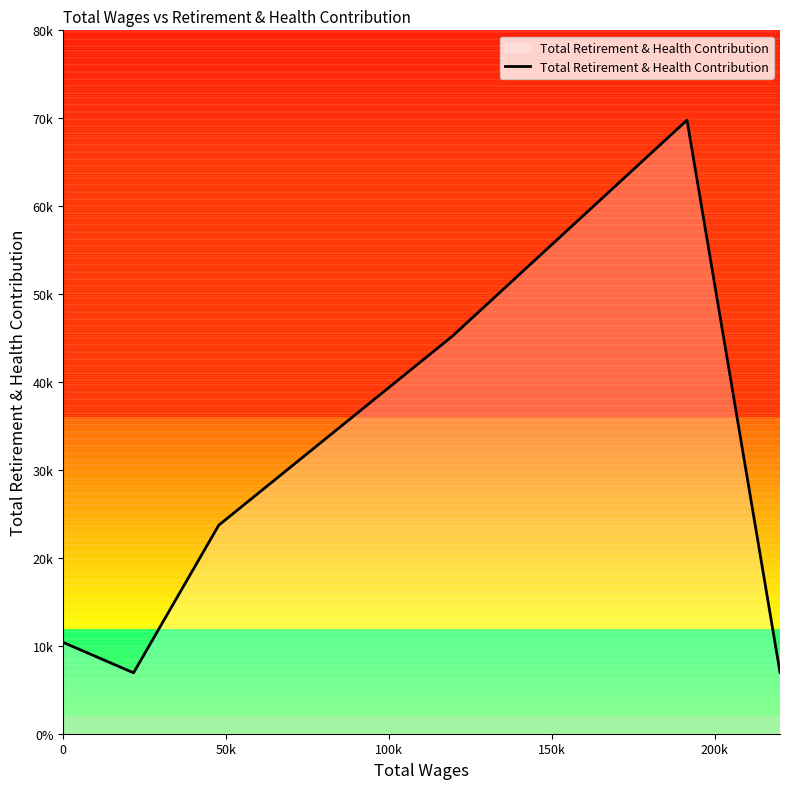

How many lines are shown in the chart?

1